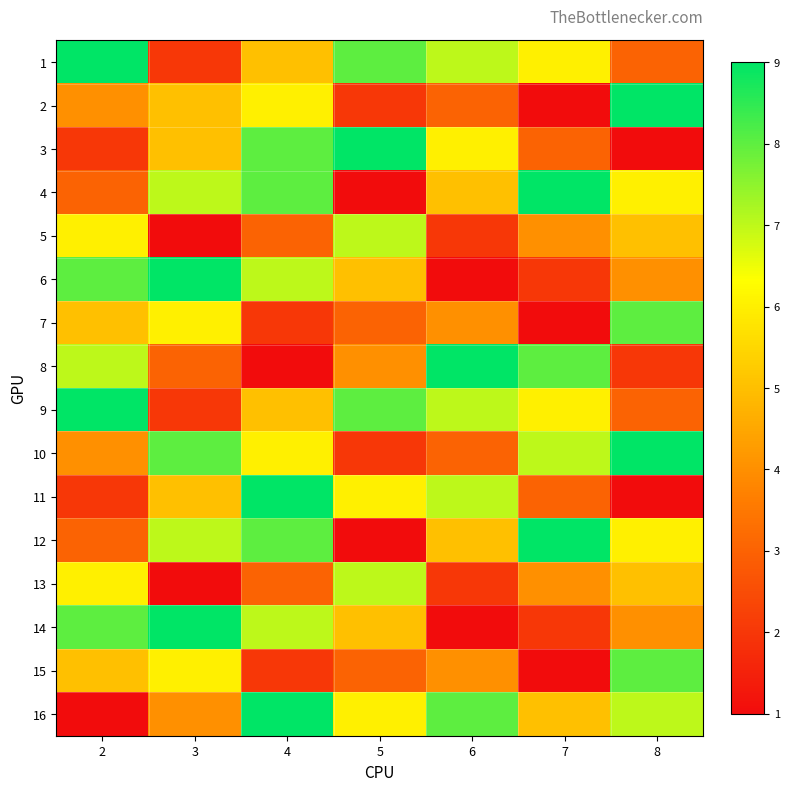

Reading left to right, transcribe all the data shown in this chart.

1: 2=9	3=2	4=5	5=8	6=7	7=6	8=3
2: 2=4	3=5	4=6	5=2	6=3	7=1	8=9
3: 2=2	3=5	4=8	5=9	6=6	7=3	8=1
4: 2=3	3=7	4=8	5=1	6=5	7=9	8=6
5: 2=6	3=1	4=3	5=7	6=2	7=4	8=5
6: 2=8	3=9	4=7	5=5	6=1	7=2	8=4
7: 2=5	3=6	4=2	5=3	6=4	7=1	8=8
8: 2=7	3=3	4=1	5=4	6=9	7=8	8=2
9: 2=9	3=2	4=5	5=8	6=7	7=6	8=3
10: 2=4	3=8	4=6	5=2	6=3	7=7	8=9
11: 2=2	3=5	4=9	5=6	6=7	7=3	8=1
12: 2=3	3=7	4=8	5=1	6=5	7=9	8=6
13: 2=6	3=1	4=3	5=7	6=2	7=4	8=5
14: 2=8	3=9	4=7	5=5	6=1	7=2	8=4
15: 2=5	3=6	4=2	5=3	6=4	7=1	8=8
16: 2=1	3=4	4=9	5=6	6=8	7=5	8=7